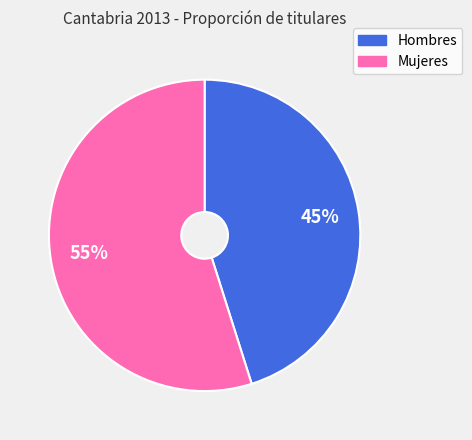

What is the ratio of the value at Mujeres to the value at Hombres?

1.2